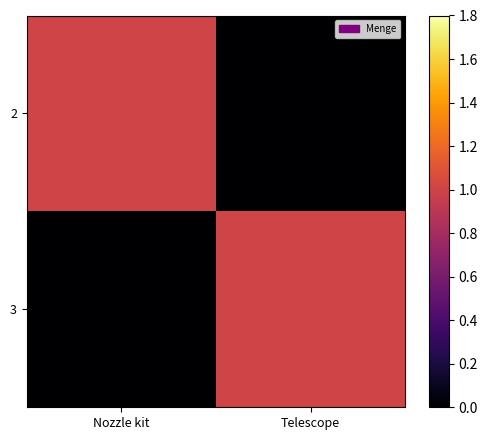

At which category is the sum across all series the highest?

Nozzle kit